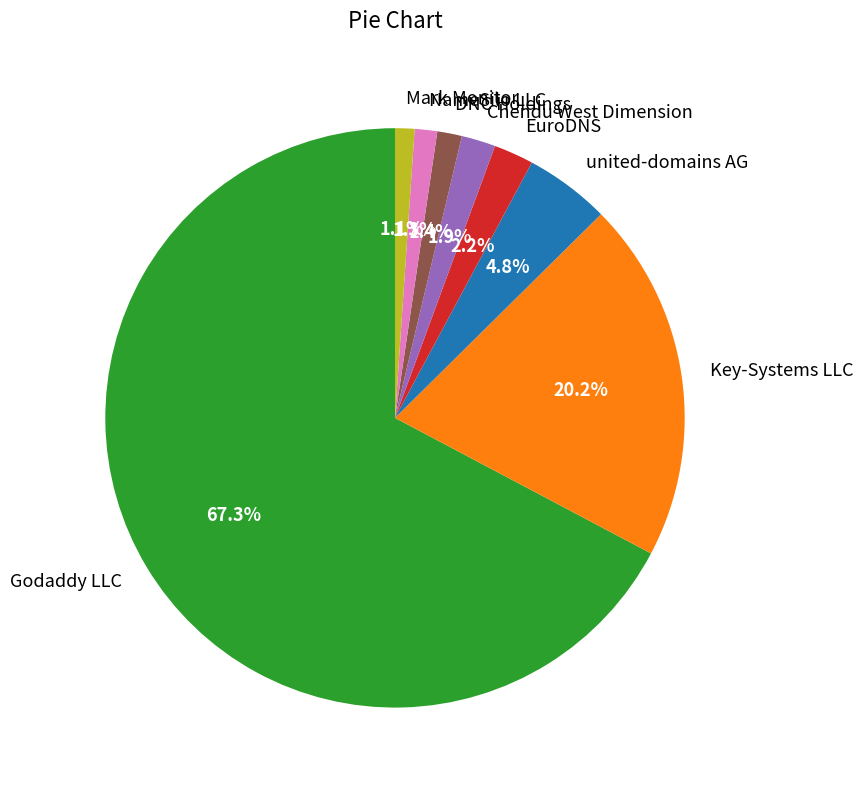

To the nearest percent, what is the difference between the largest and smallest slice percentages?

66%